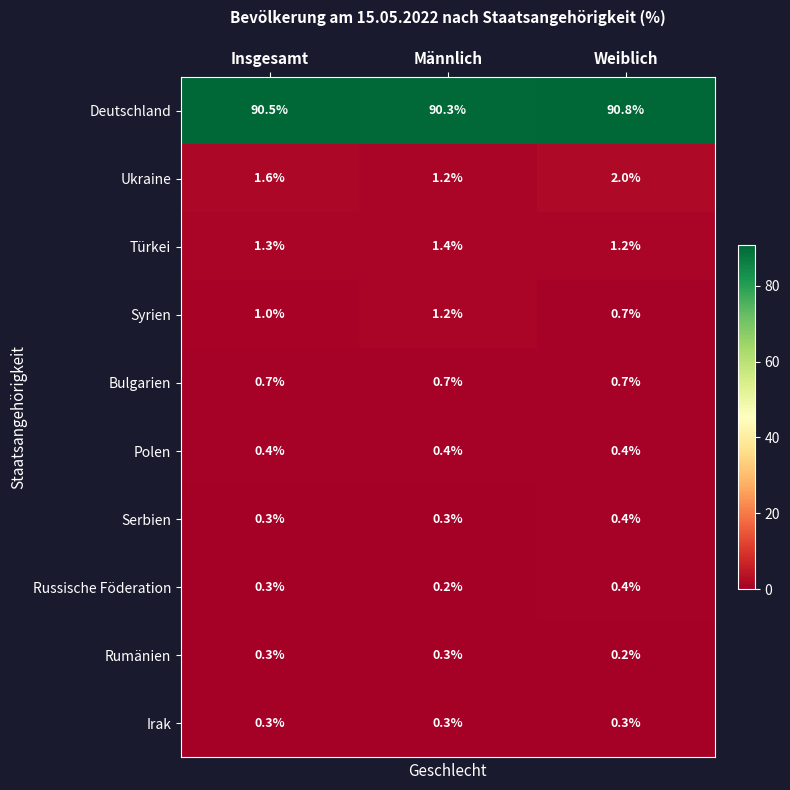

What is the sum of the Serbien values at Männlich and Weiblich?

0.7